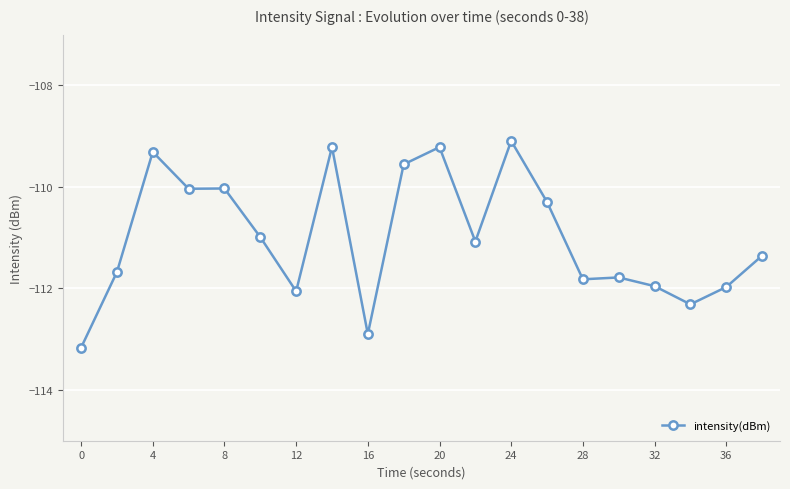

Does the chart display data point markers on the line(s)?

Yes